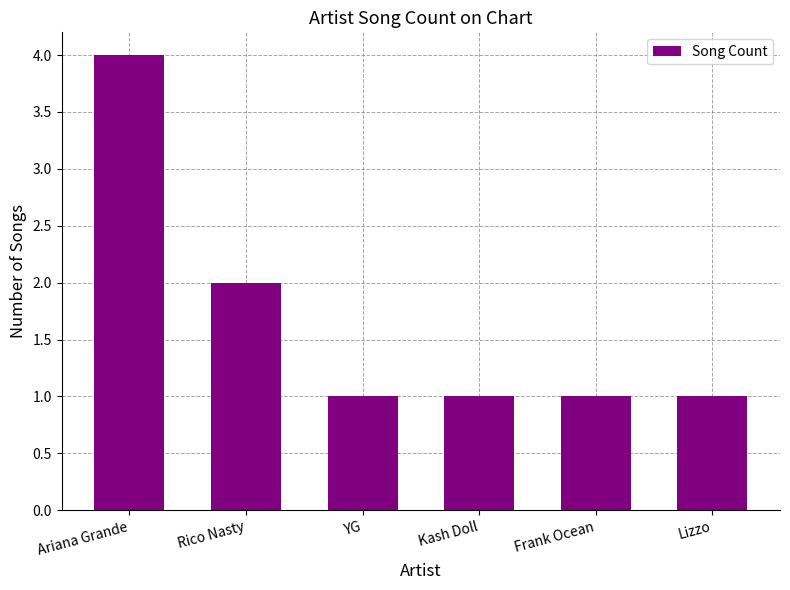

What is the label of the 4th bar from the right?

YG